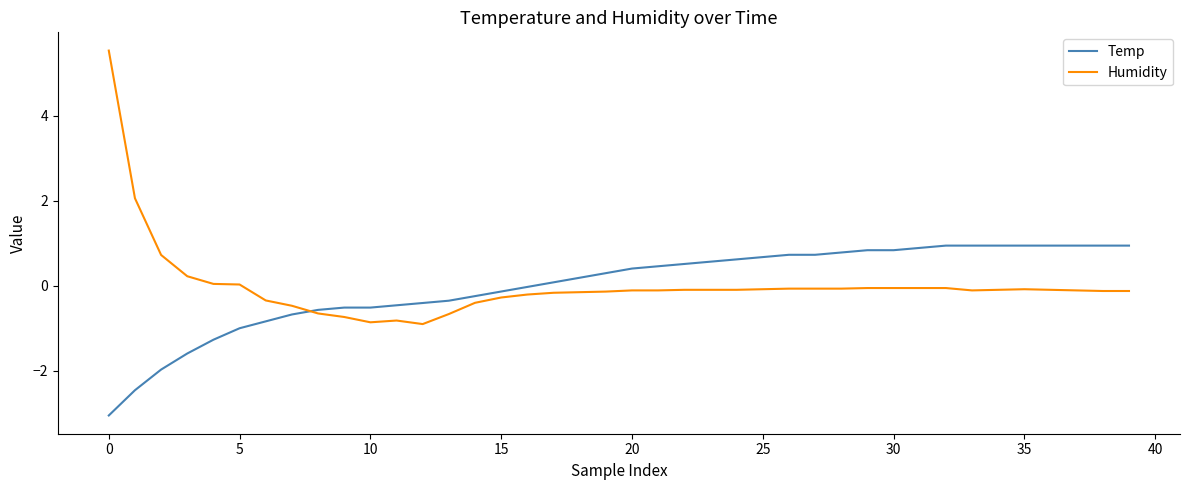

Which series has the largest range (max minus min)?

Humidity